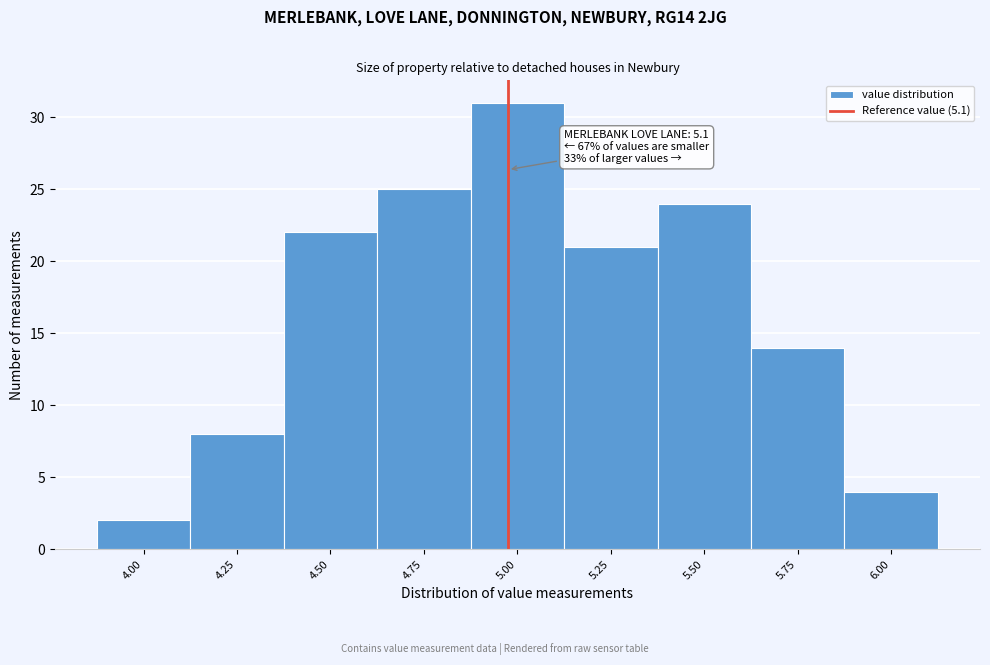

Reading left to right, extract all data points from this chart.

4.00=2	4.25=8	4.50=22	4.75=25	5.00=31	5.25=21	5.50=24	5.75=14	6.00=4